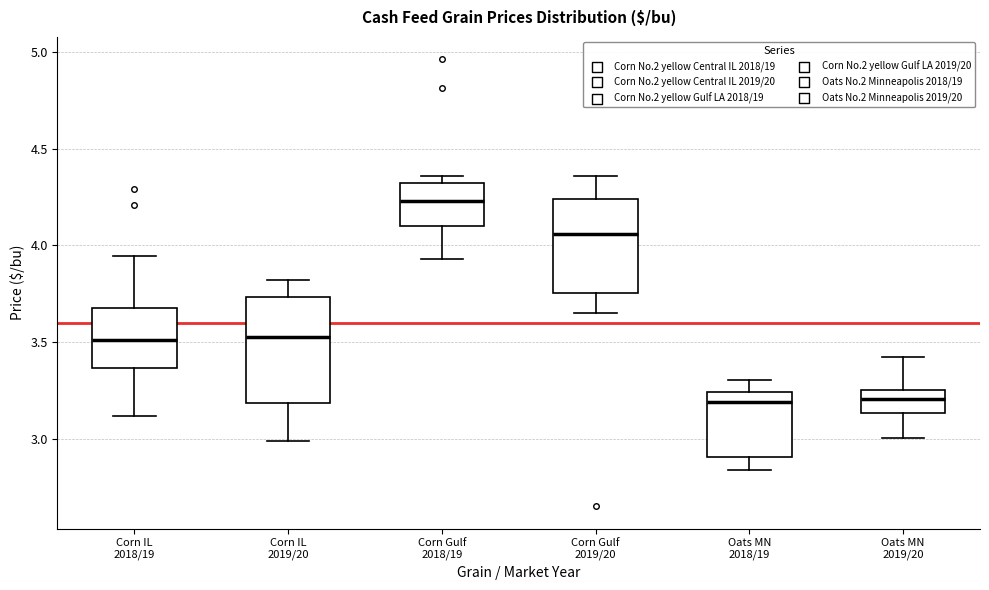

Reading left to right, transcribe this box plot: for each box, give where its median line is, the range the box spans, and where its two whiskers end, as read against the y-axis. The values are not printed on the chart, so give them approximately, as read against the axis.

Corn IL 2018/19: median 3.50, box 3.35 to 3.70, whiskers 3.10 to 3.95
Corn IL 2019/20: median 3.55, box 3.20 to 3.75, whiskers 3.00 to 3.80
Corn Gulf 2018/19: median 4.25, box 4.10 to 4.30, whiskers 3.95 to 4.35
Corn Gulf 2019/20: median 4.05, box 3.75 to 4.25, whiskers 3.65 to 4.35
Oats MN 2018/19: median 3.20, box 2.90 to 3.25, whiskers 2.85 to 3.30
Oats MN 2019/20: median 3.20, box 3.15 to 3.25, whiskers 3.00 to 3.45